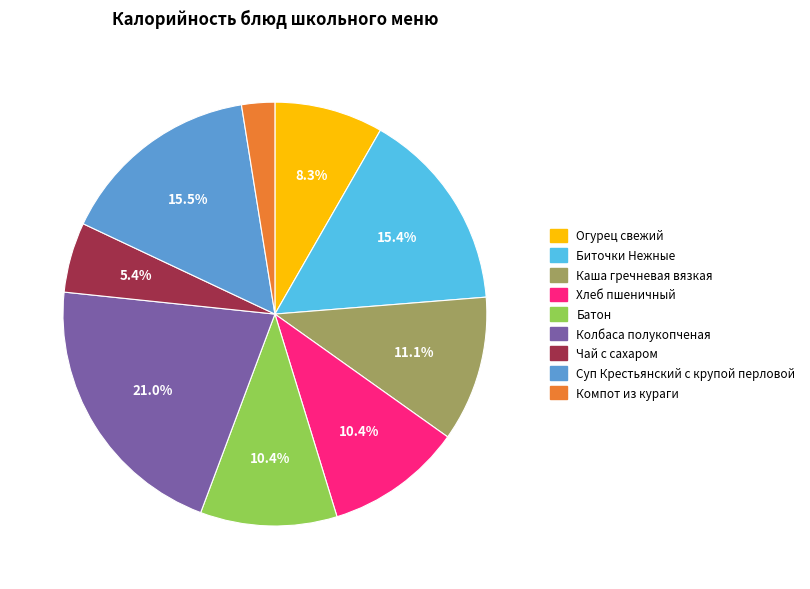

Which category has the smallest portion of the pie?

Компот из кураги